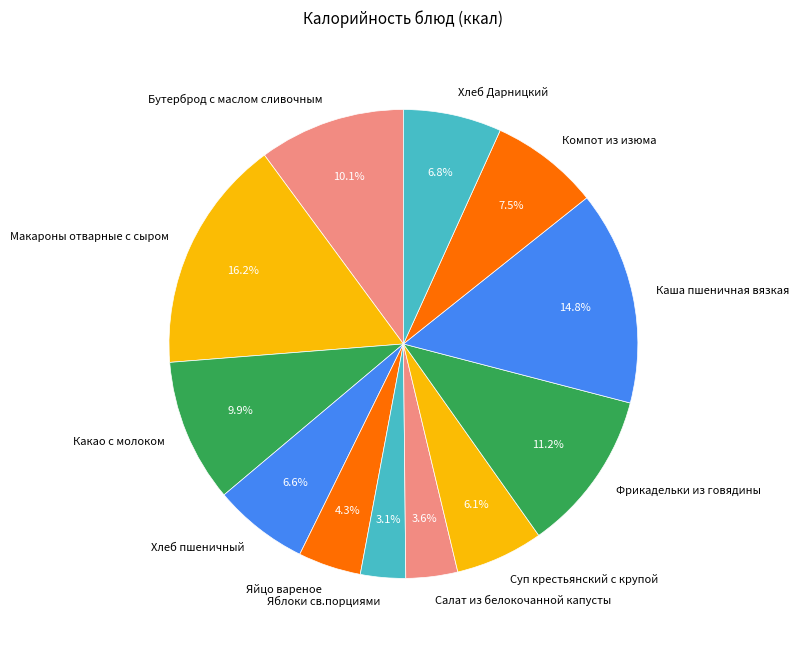

To the nearest percent, what is the average slice percentage?

8%